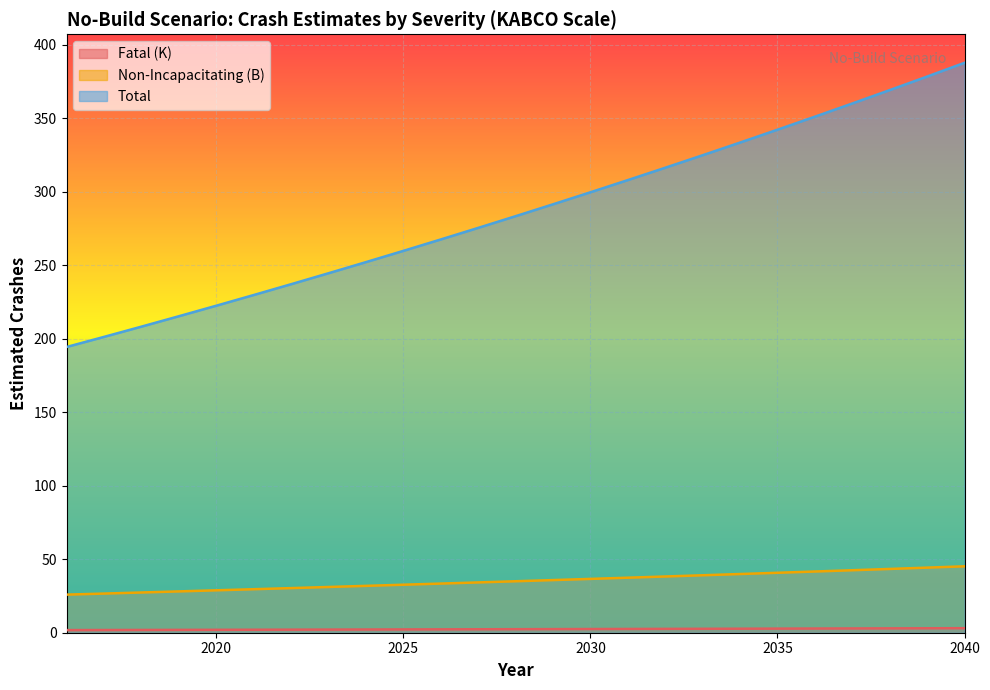

True or false: Total and Fatal (K) cross at least once.

False